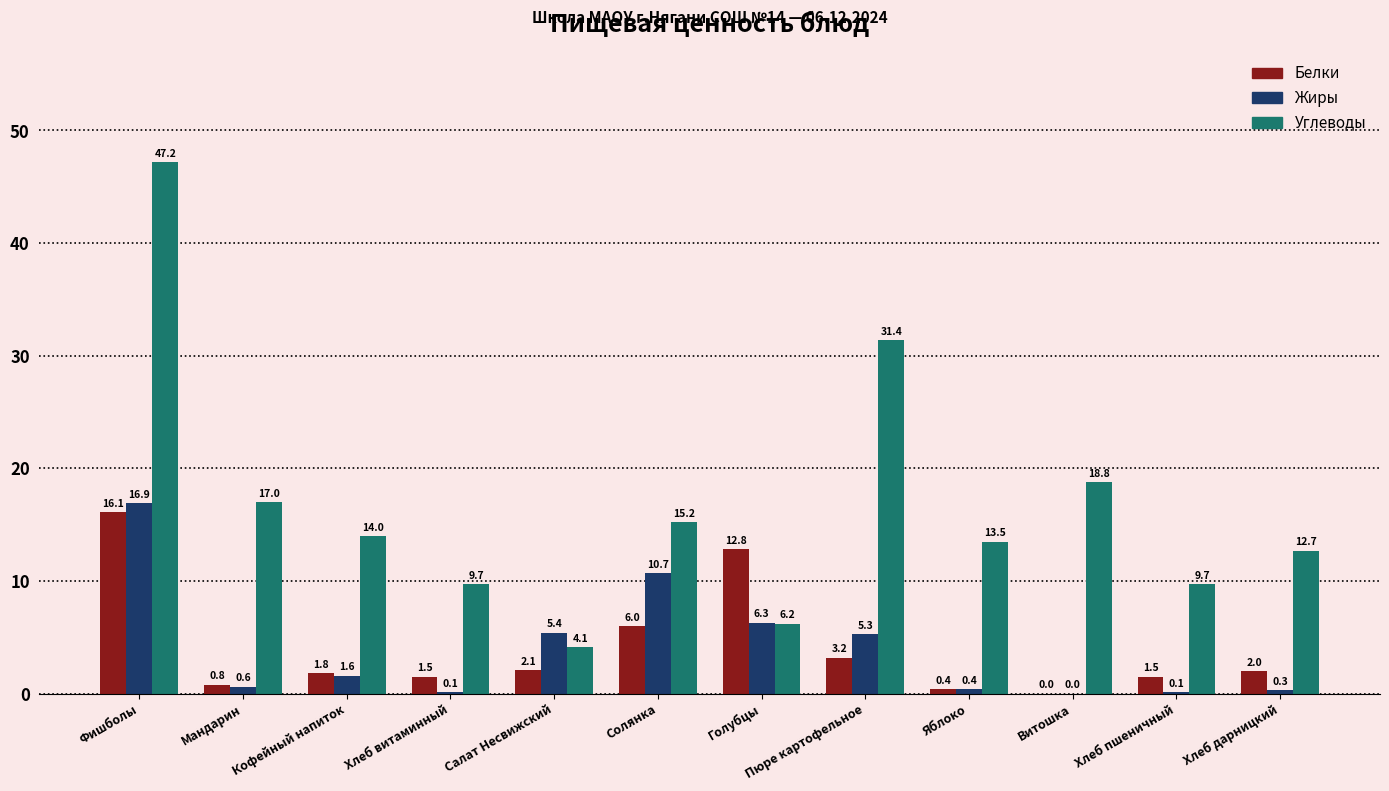

At which category is the sum across all series the highest?

Фишболы